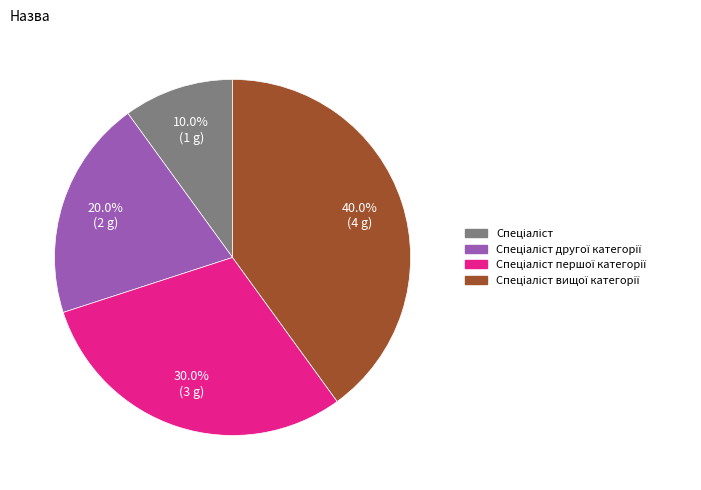

Is there any slice that represents more than half of the pie?

No